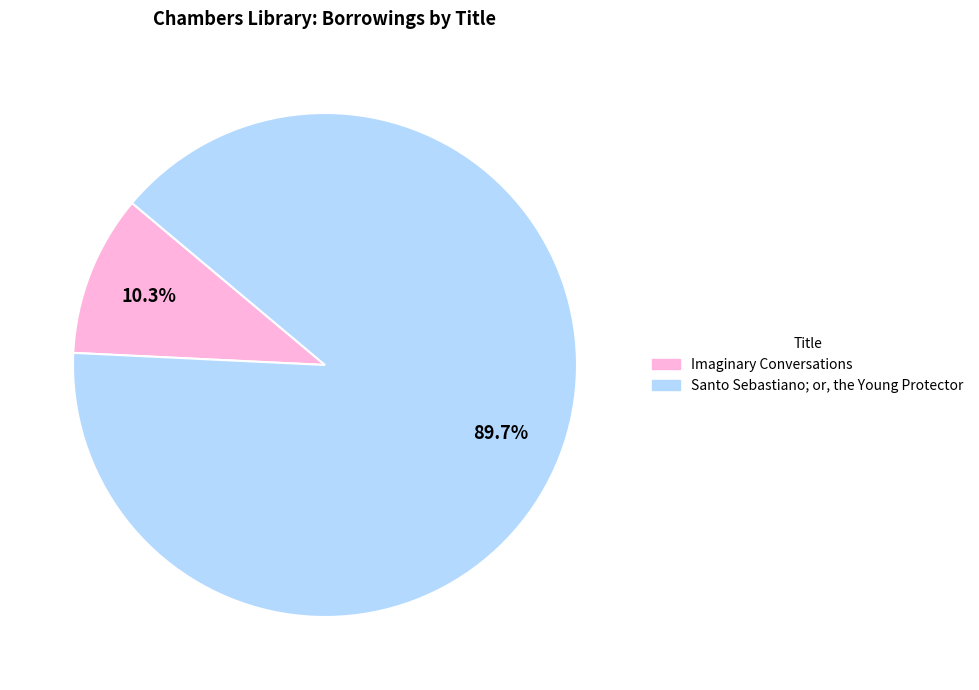

How many segments does this pie chart have?

2